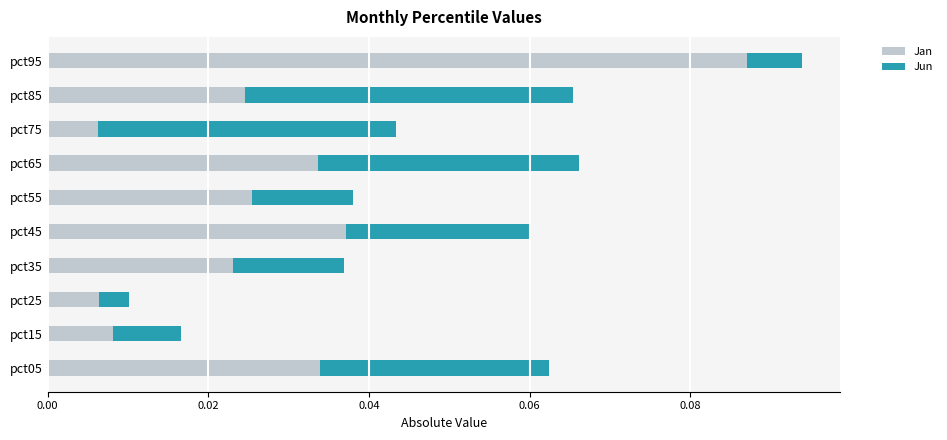

At which label does Jan reach its peak?

pct95